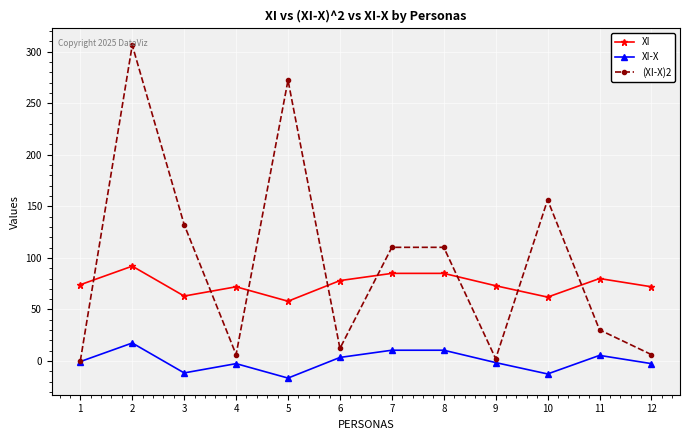

The XI series shows 86.5 at 10. True or false?

False